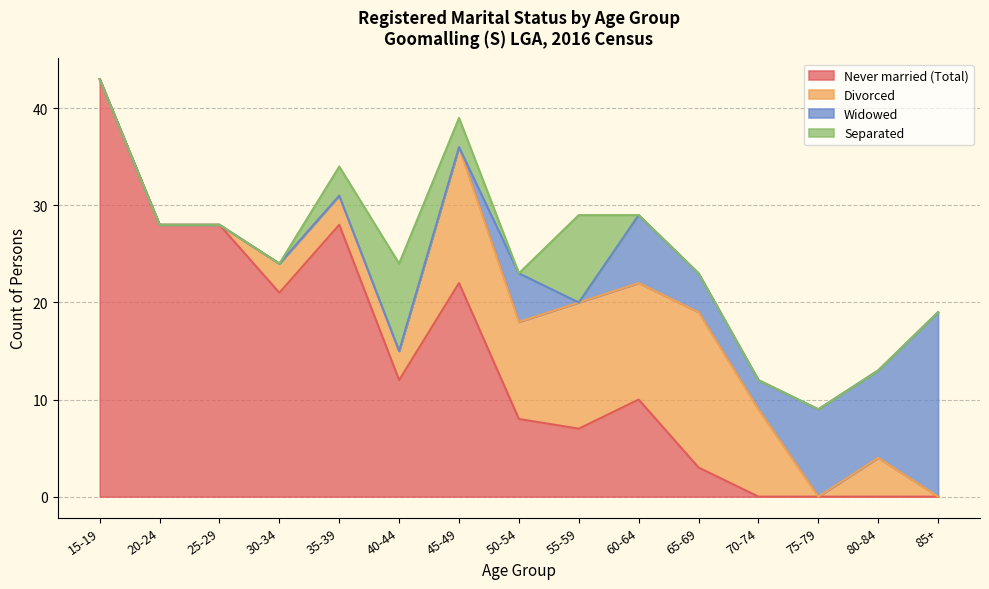

How many intersections are there between Divorced and Widowed?

1